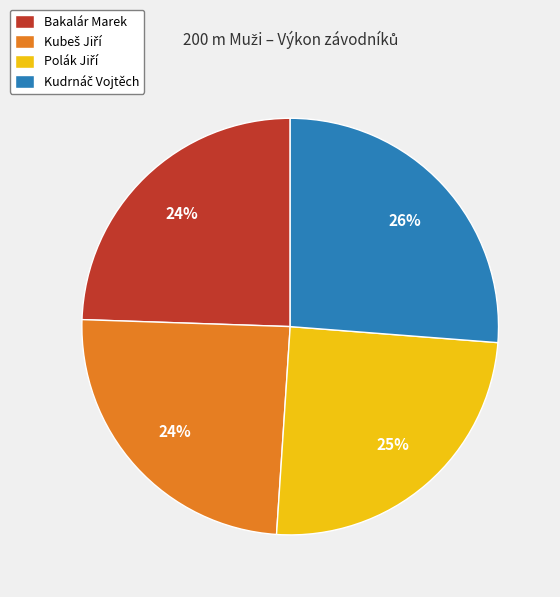

To the nearest percent, what portion does Bakalár Marek represent?

24%